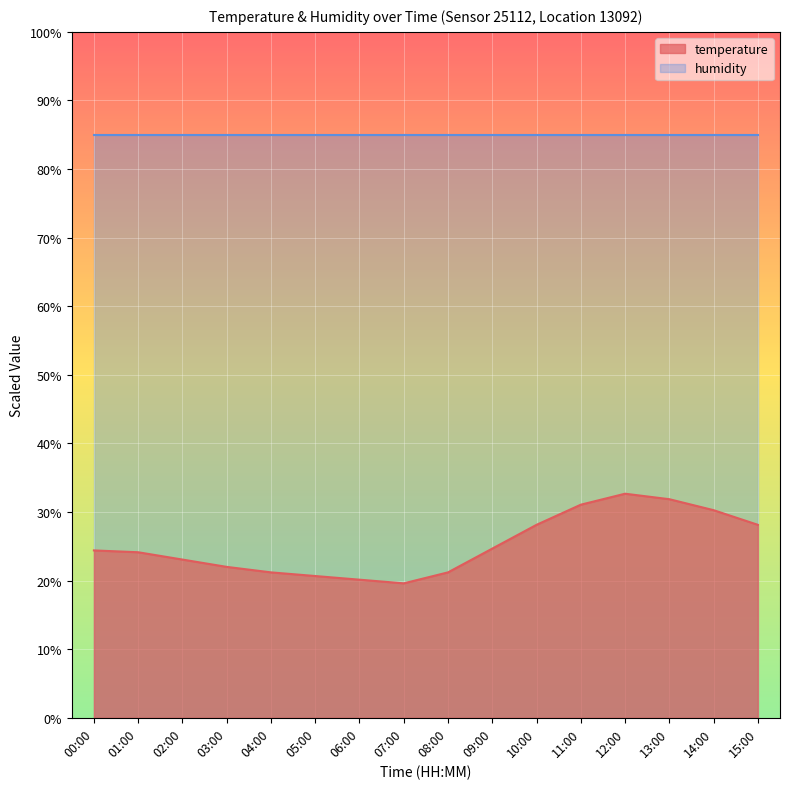

What is the smallest value displayed?

19.6